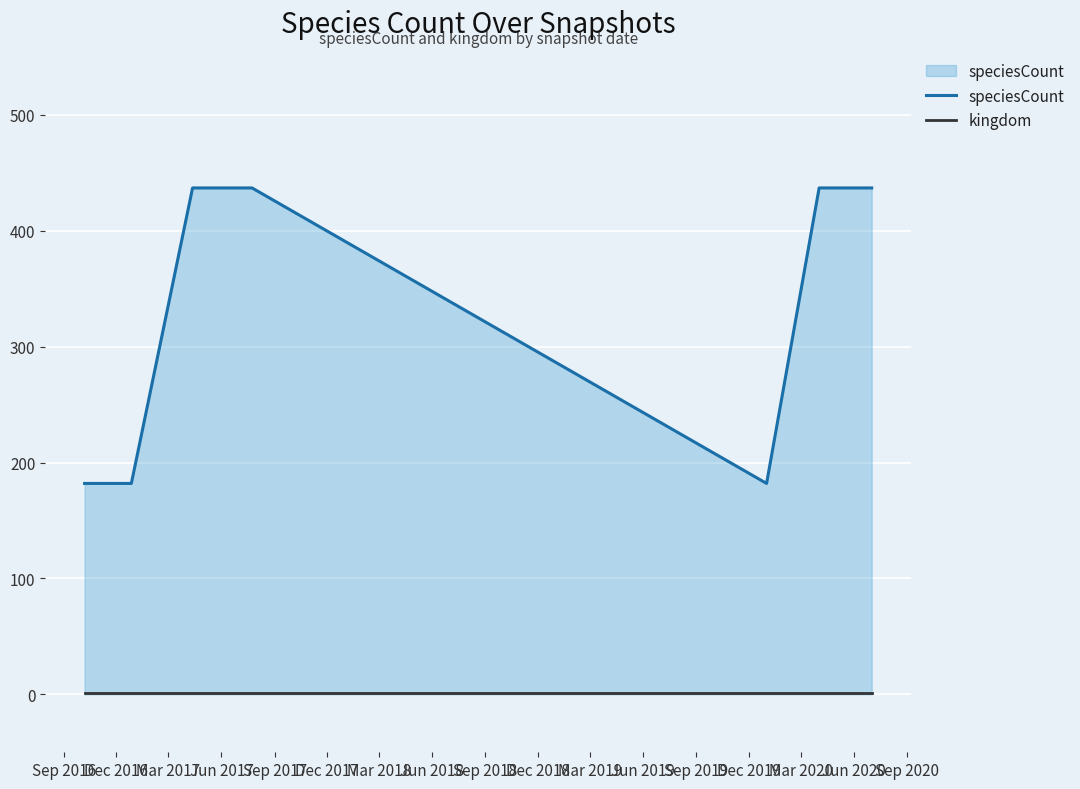

What is the difference between the maximum and minimum values in the speciesCount series?

255